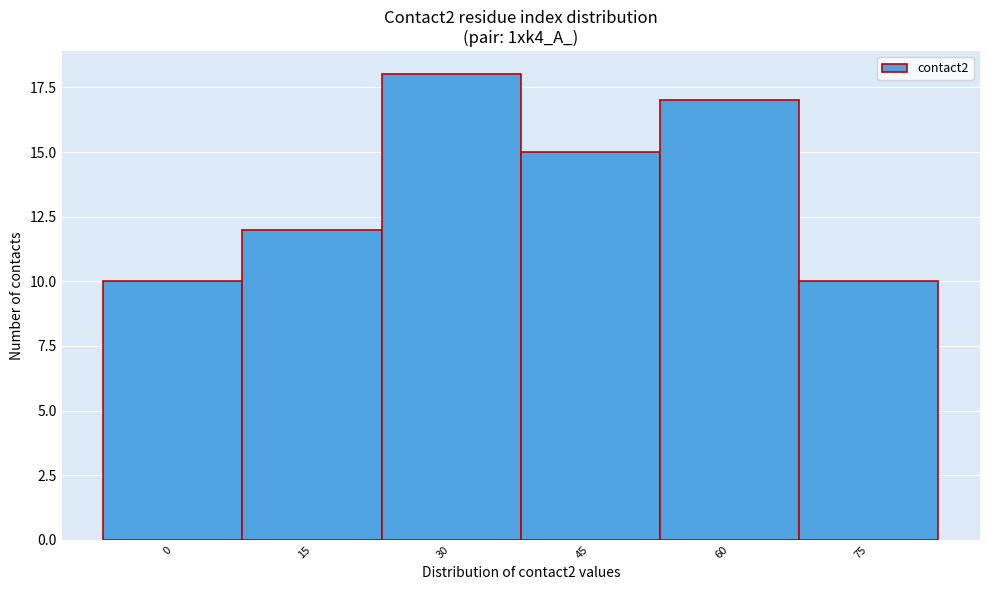

Reading left to right, list all the values displayed in this chart.

0=10	15=12	30=18	45=15	60=17	75=10